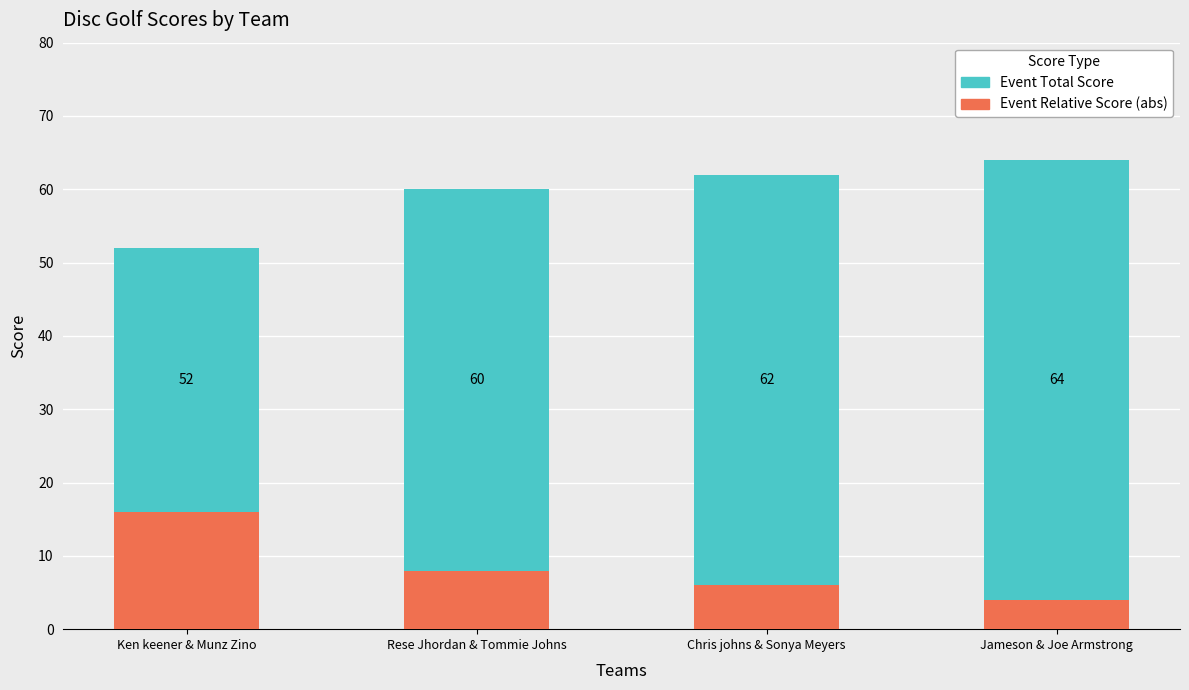

The Event Relative Score (abs) series shows 16 at Ken keener & Munz Zino. True or false?

True